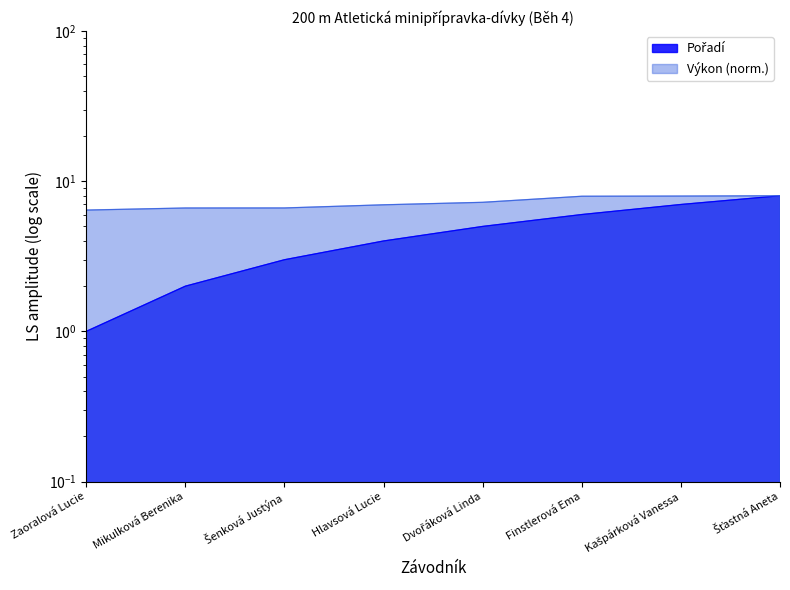

What position from the left is Hlavsová Lucie?

4